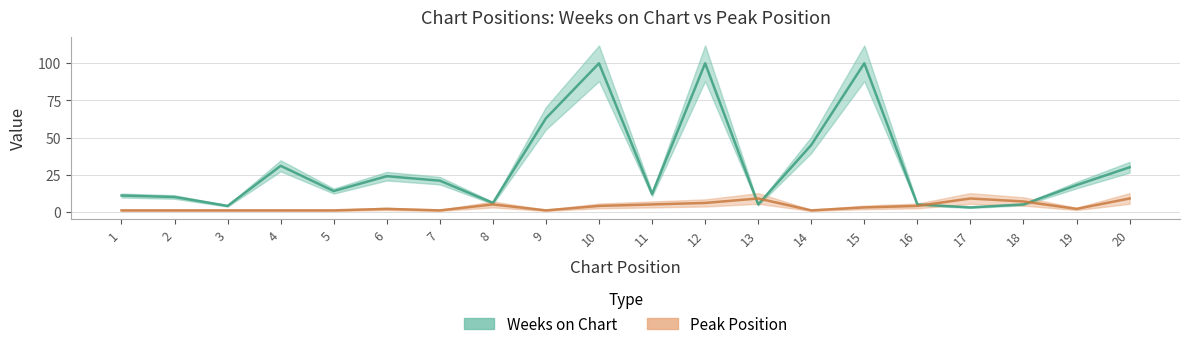

What is the highest value of the Peak Position series?

9